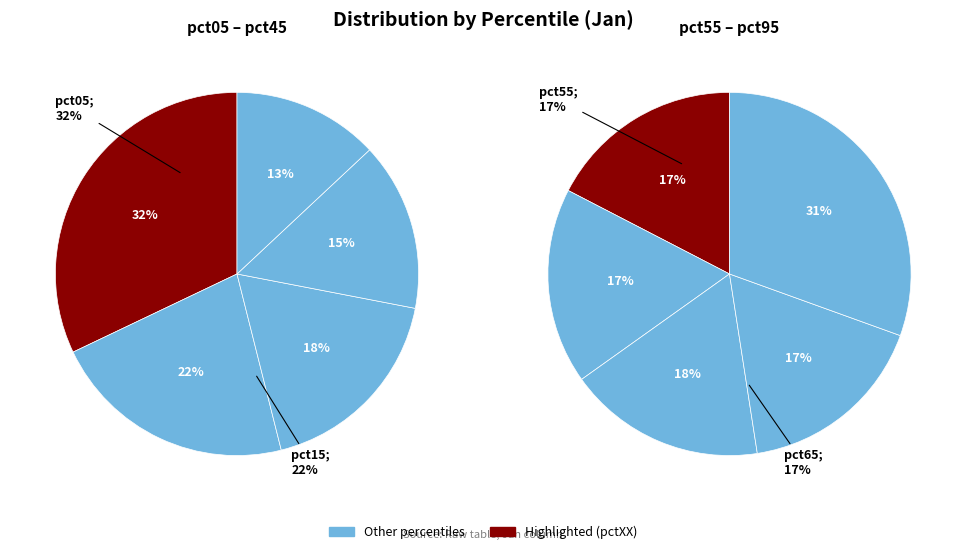

Is it true that pct45 is 21% of the pie?

False